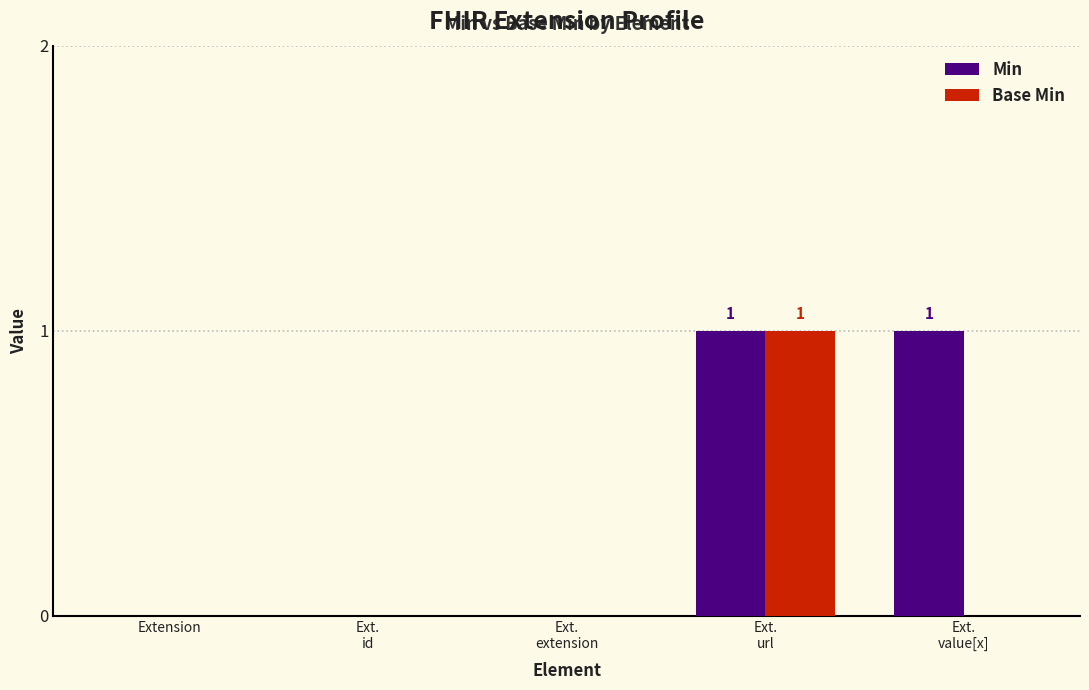

The value of Min at Extension is -1. True or false?

False